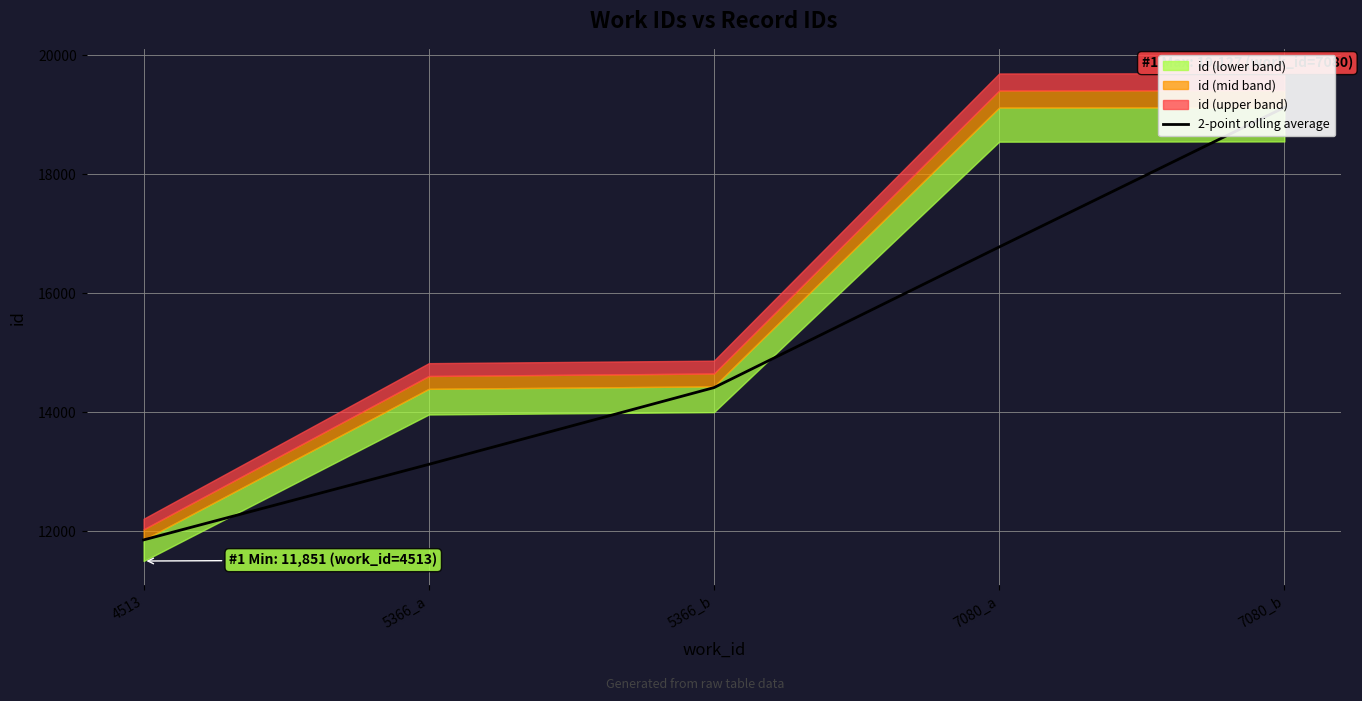

What is the greatest value displayed?

19125.0